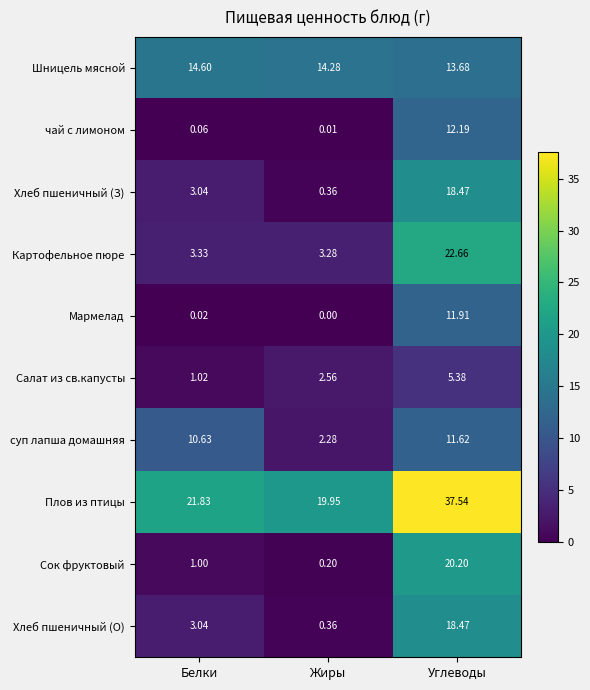

What is the total value across all series at Жиры?

43.3